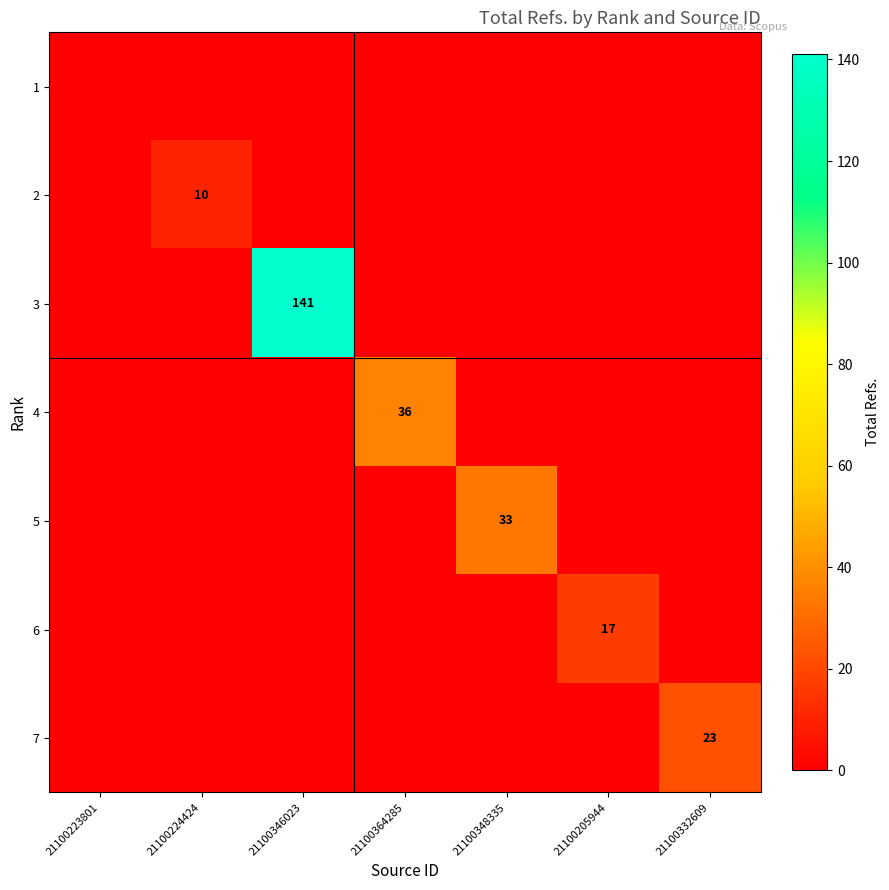

The value of 6 at 21100205944 is 17. True or false?

True